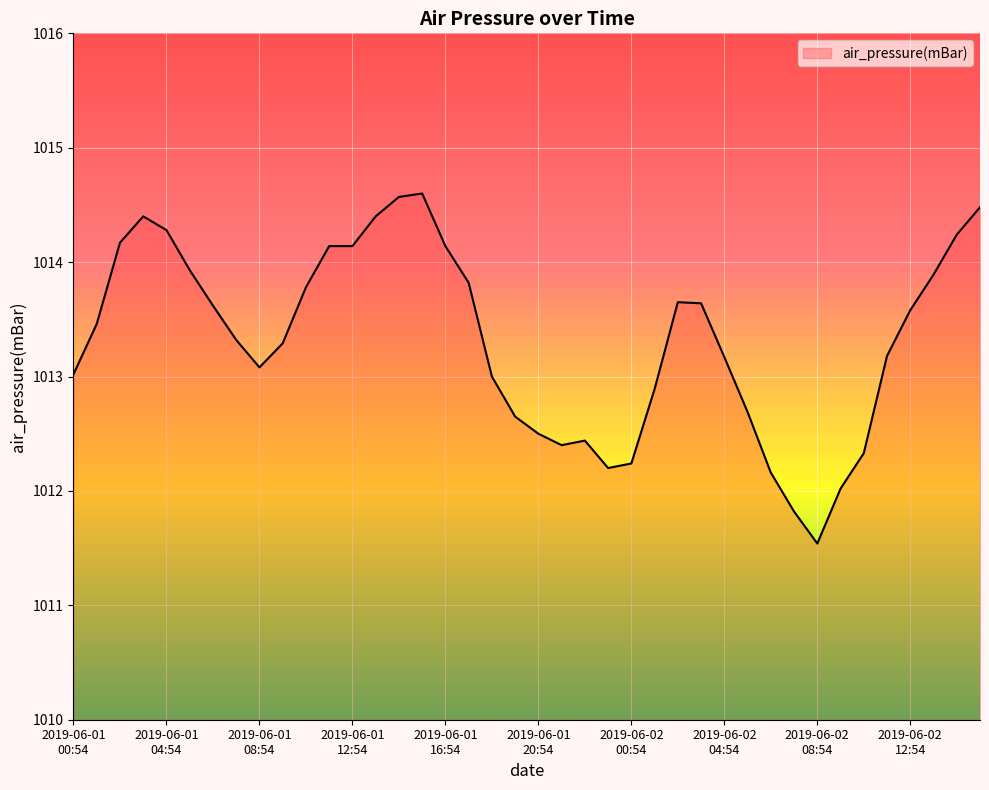

Does the chart display data point markers on the line(s)?

No